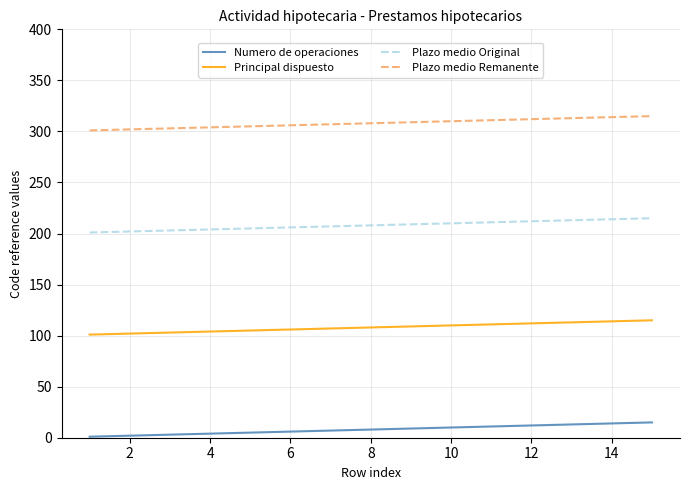

How many categories are shown in the chart?

15